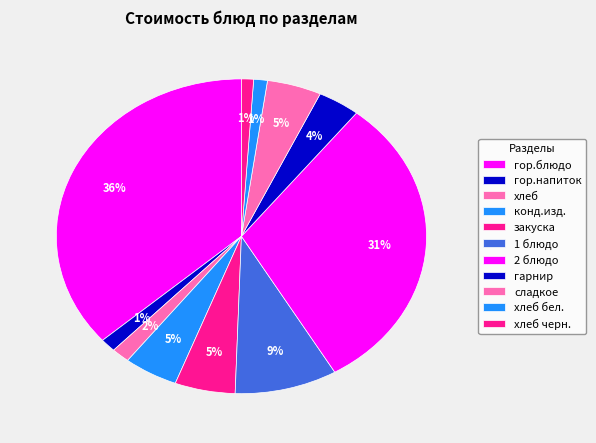

How many segments does this pie chart have?

11